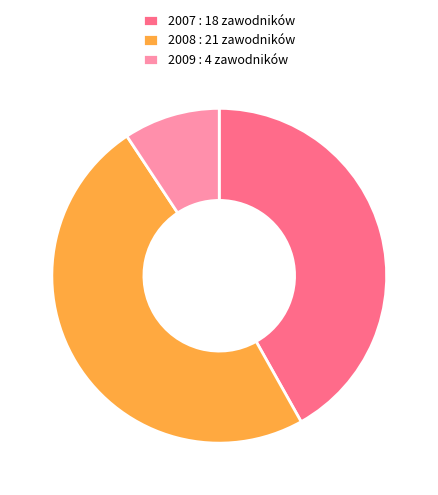

What is the largest slice in the pie chart?

2008